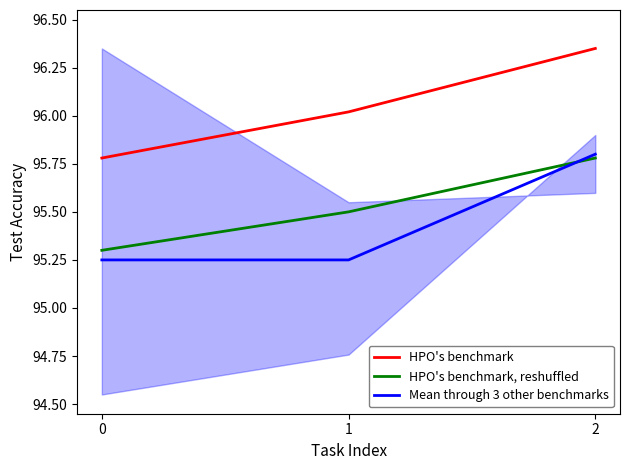

Rank the series by their maximum value, from lowest to highest.

HPO's benchmark, reshuffled, Mean through 3 other benchmarks, HPO's benchmark